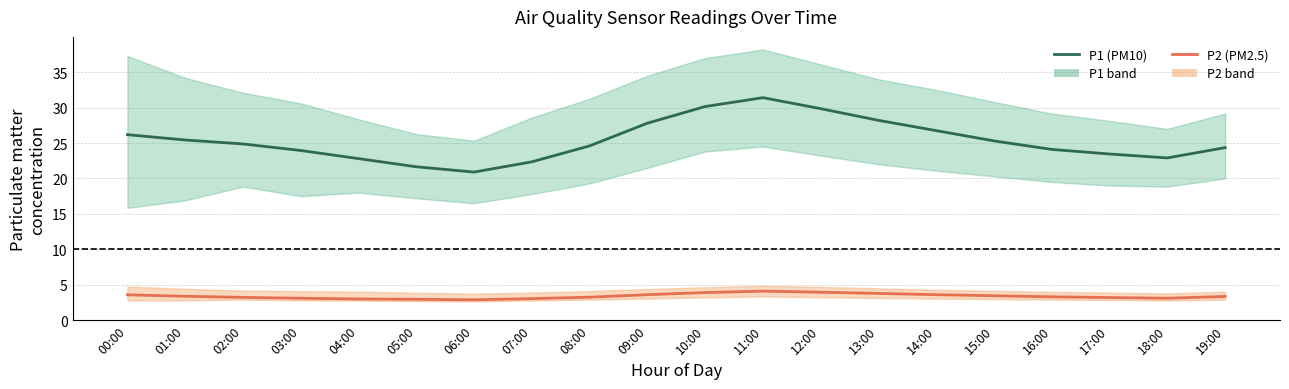

What position from the left is 11:00?

12